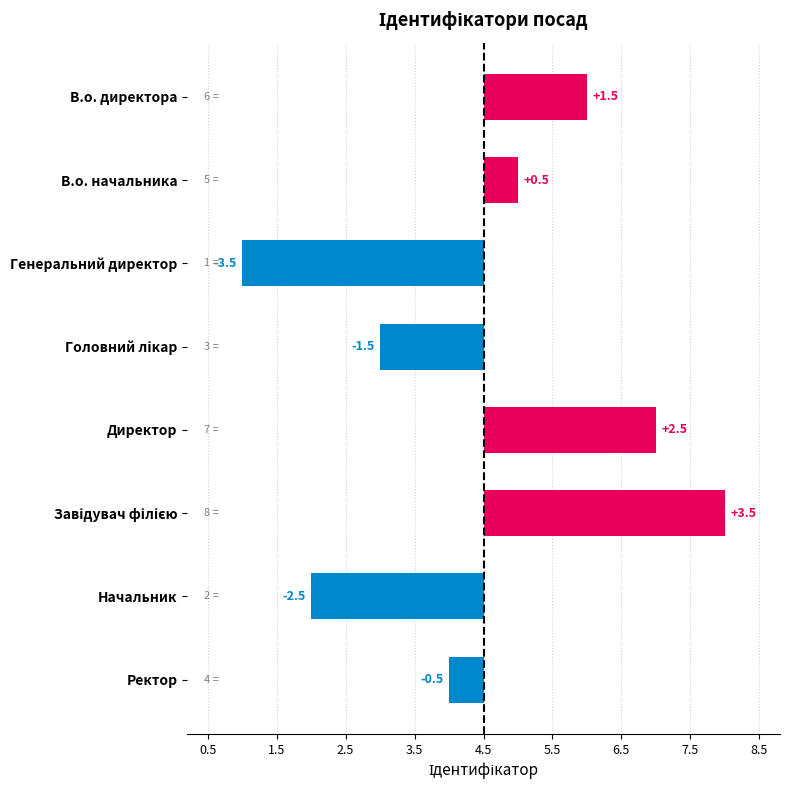

How many values exceed 0?

4